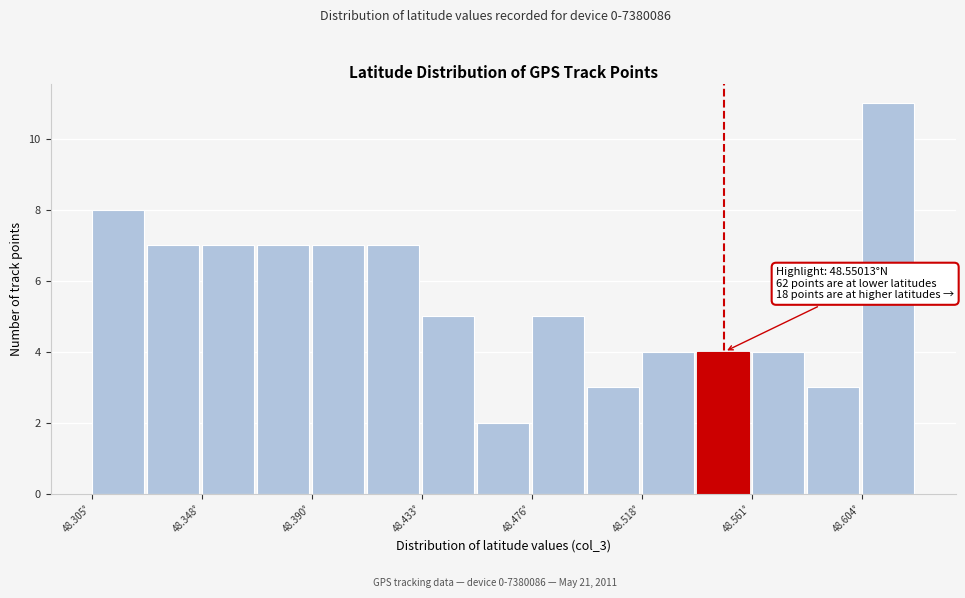

Which range on the x-axis has the tallest bar?

48.605 to 48.625